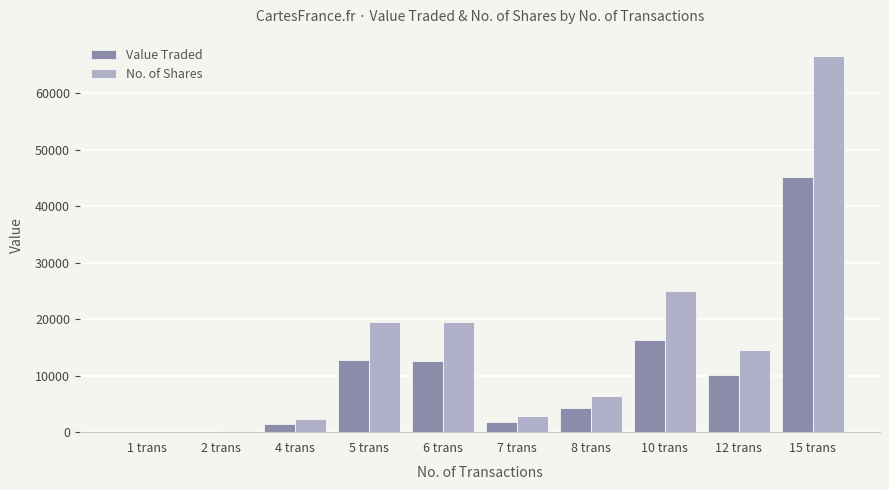

True or false: No. of Shares has a value of 8673 at 12 trans.

False